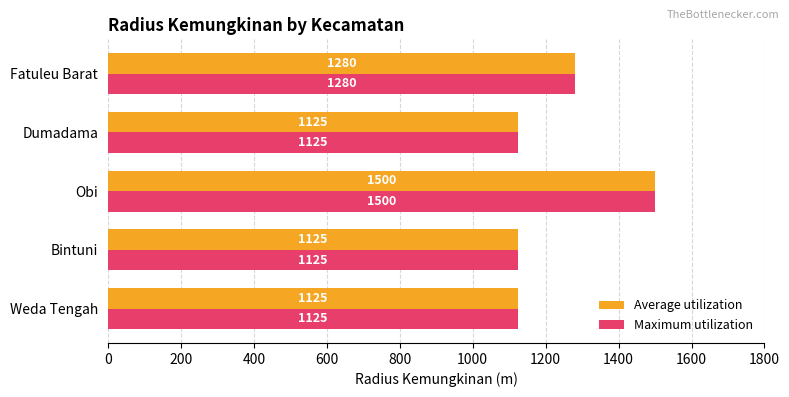

True or false: Average utilization has a value of 1280 at Fatuleu Barat.

True